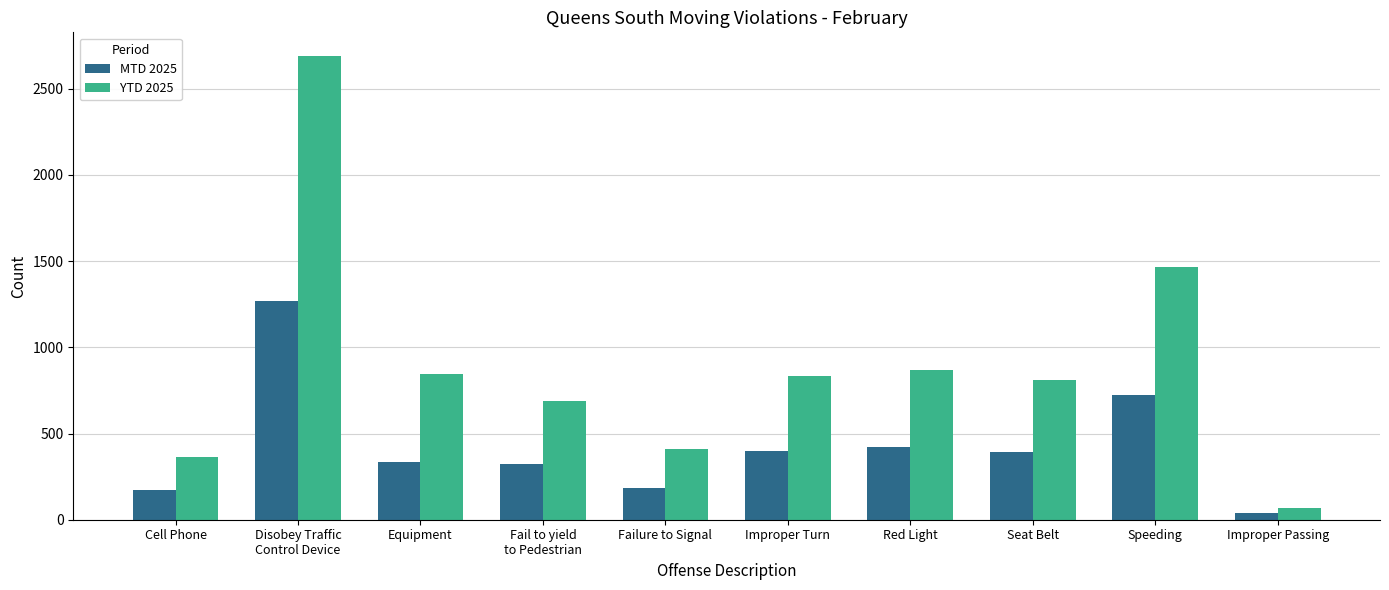

What is the sum of the YTD 2025 values at Disobey Traffic
Control Device and Fail to yield
to Pedestrian?

3383